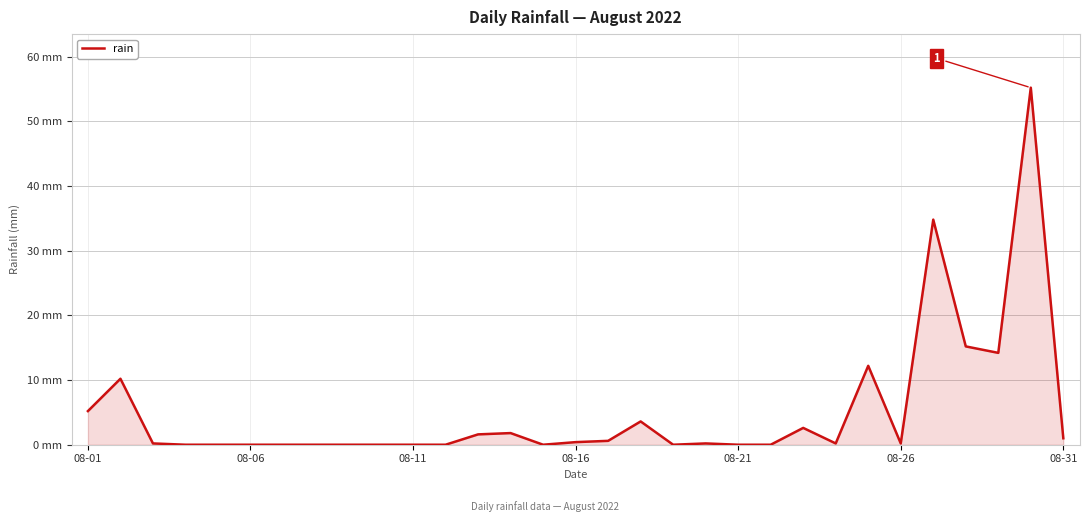

What is the maximum value shown in the chart?

55.2